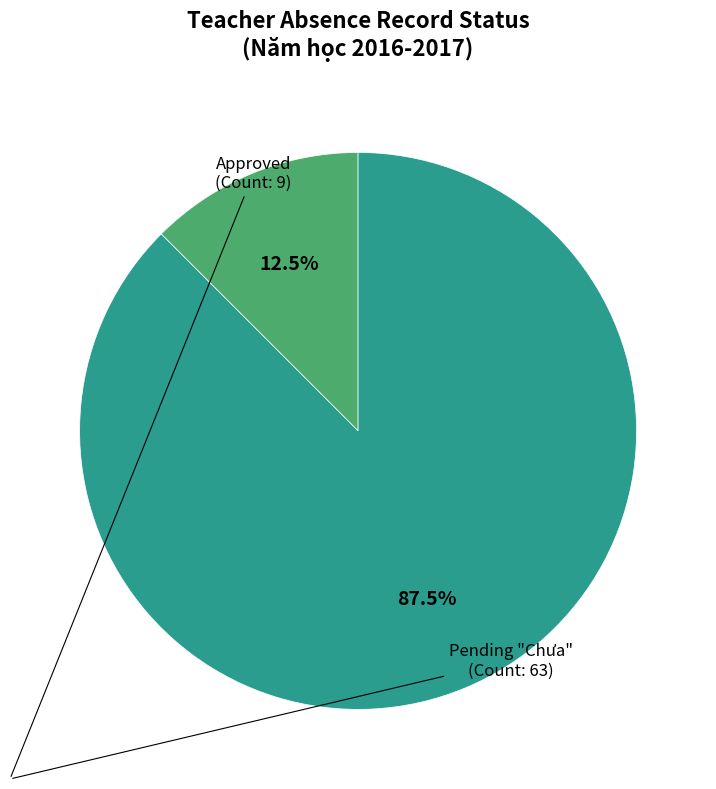

Does any single category account for the majority?

Yes